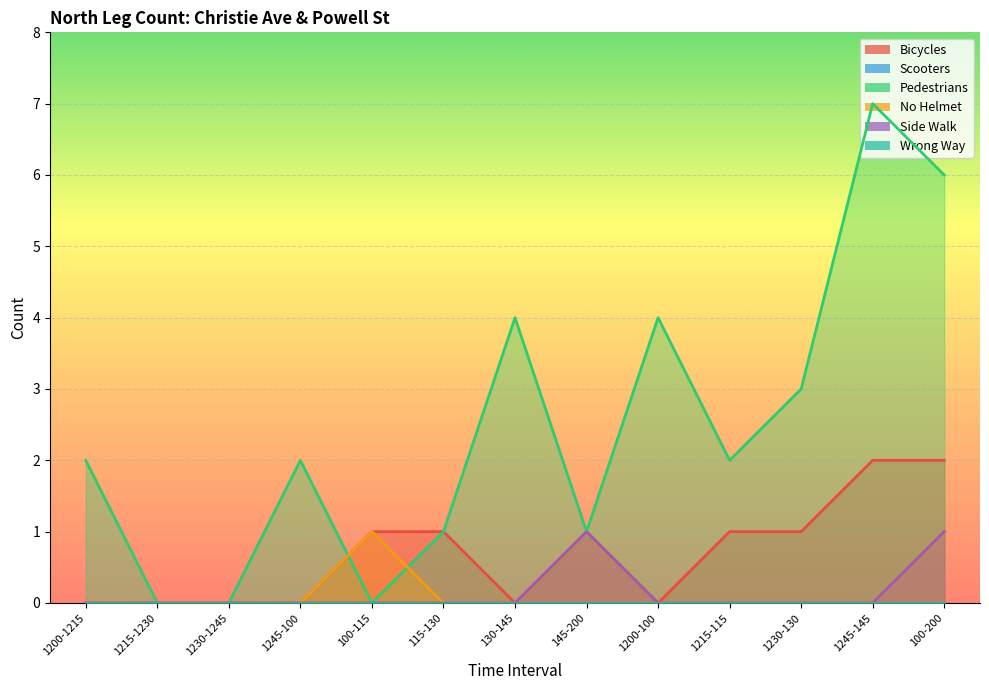

Between 1230-130 and 100-200, which series saw the biggest shift?

Pedestrians